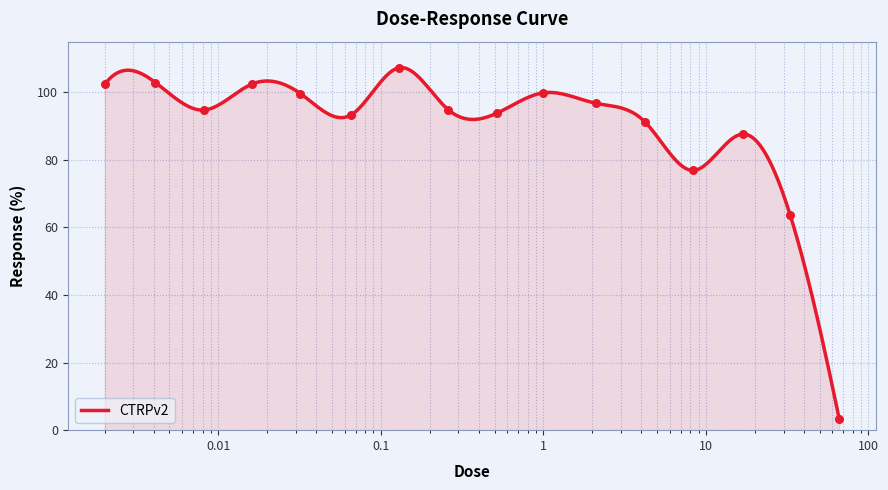

Which has a higher value, 2.1 or 0.032?

0.032